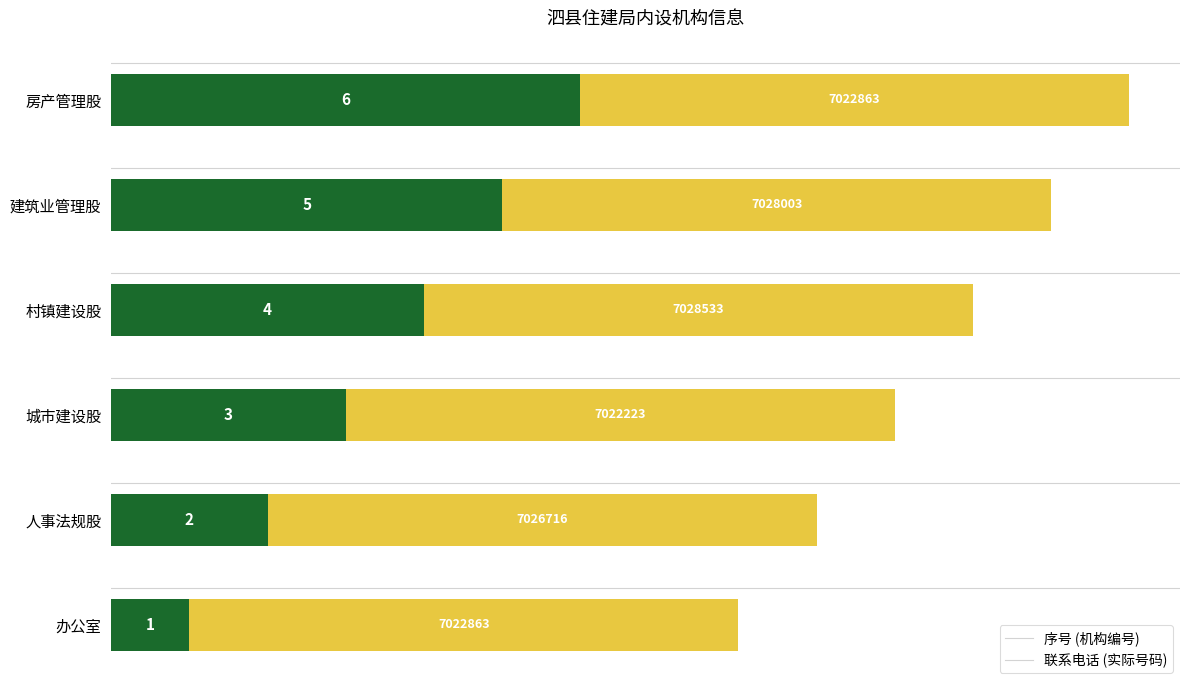

What is the total value across all series at 办公室?

8.0